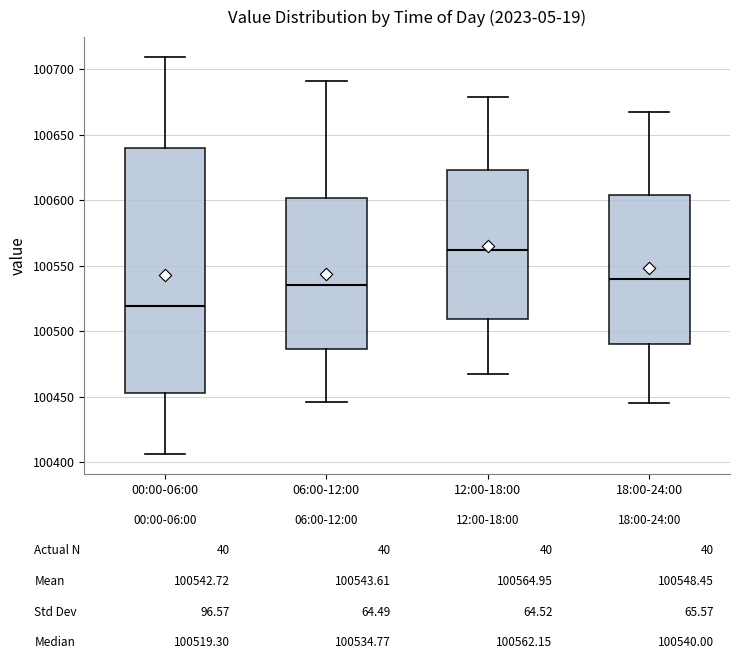

Which box's median line is the lowest?

00:00-06:00